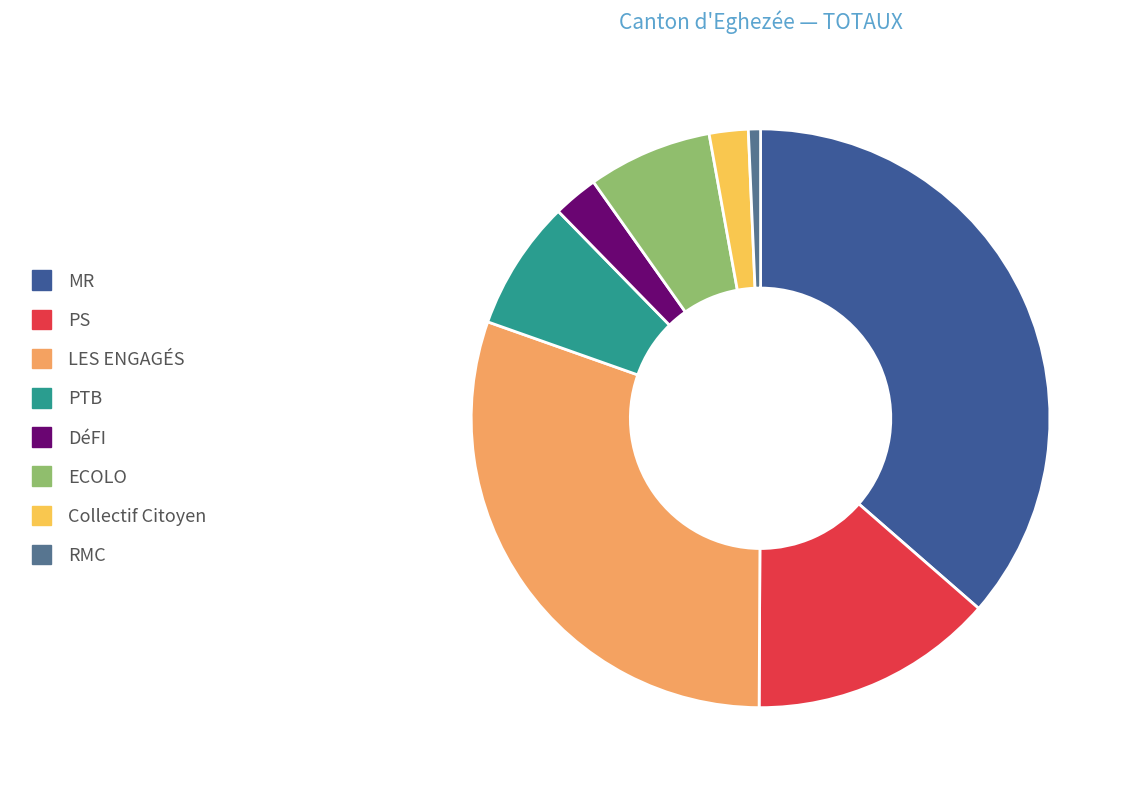

What is the largest slice in the pie chart?

MR